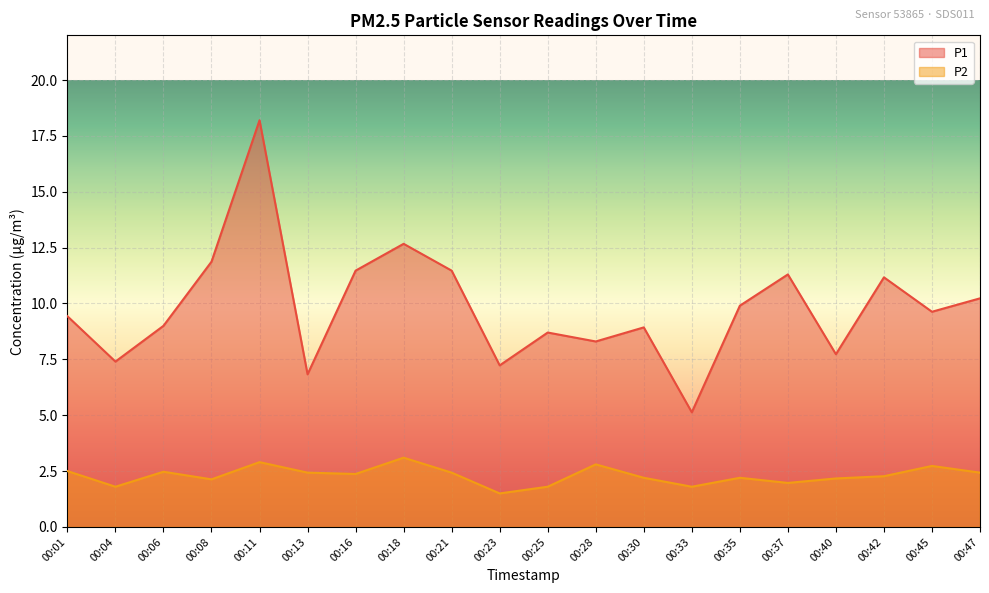

The value of P2 at 00:16 is 4.0. True or false?

False